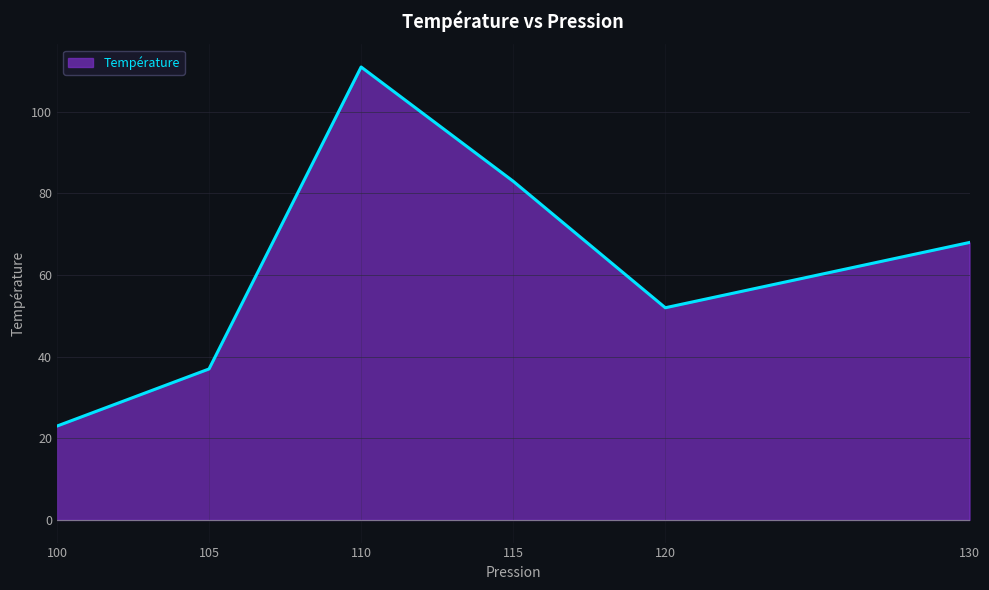

Count the values in the range 37 to 83.

4